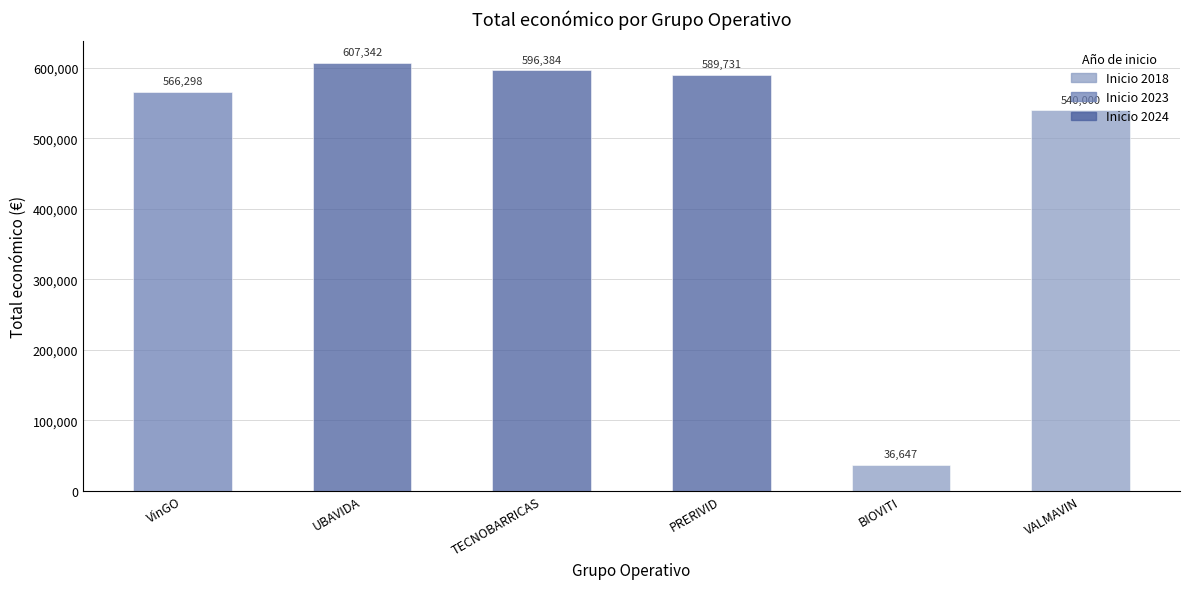

Is it true that the value at UBAVIDA is 933787?

False